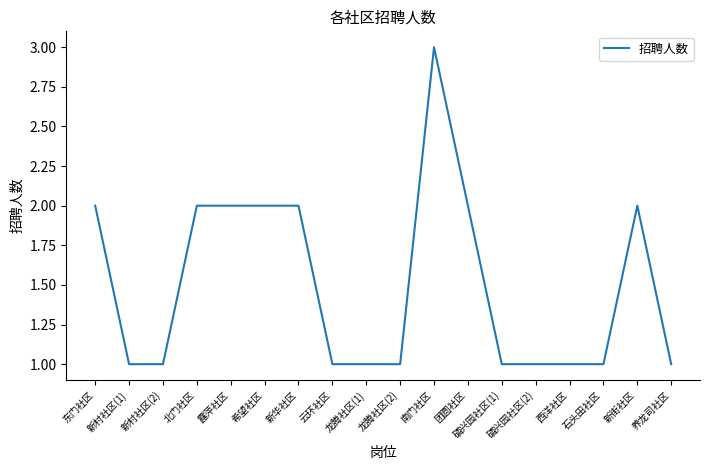

True or false: there are more than 1 points higher than both neighbors.

True